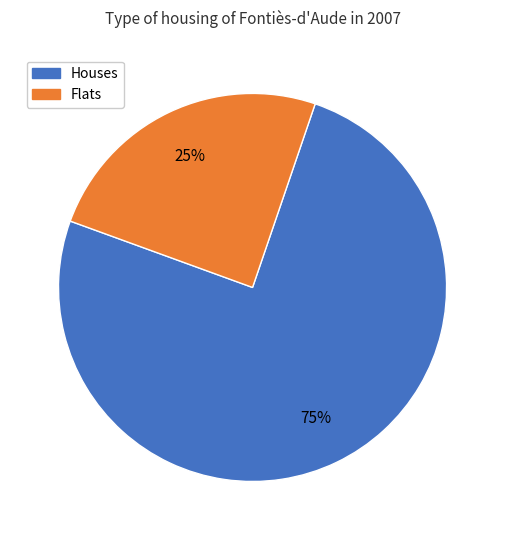

Does any single category account for the majority?

Yes